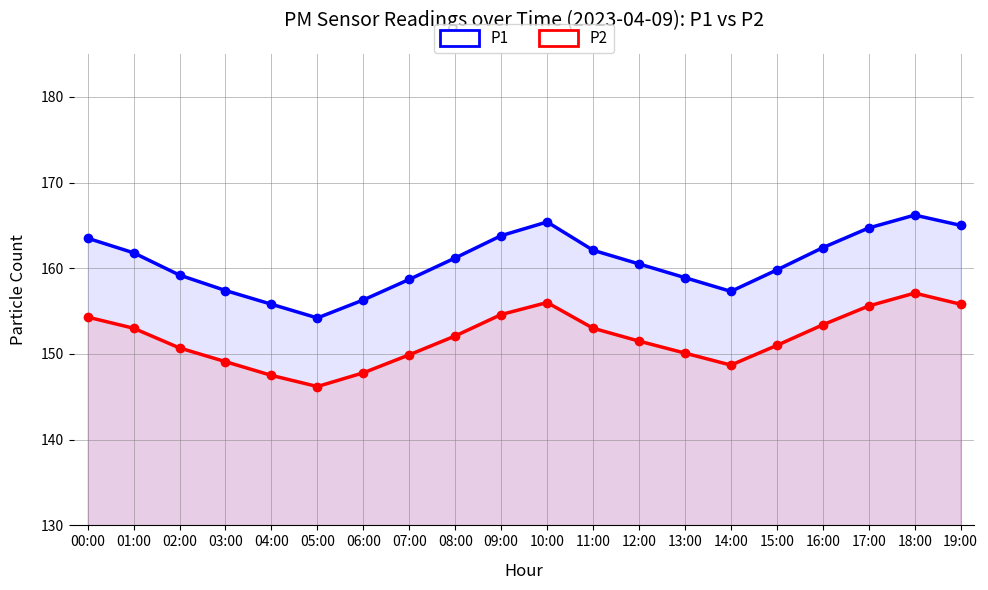

What is the difference between the P1 values at 08:00 and 04:00?

5.4